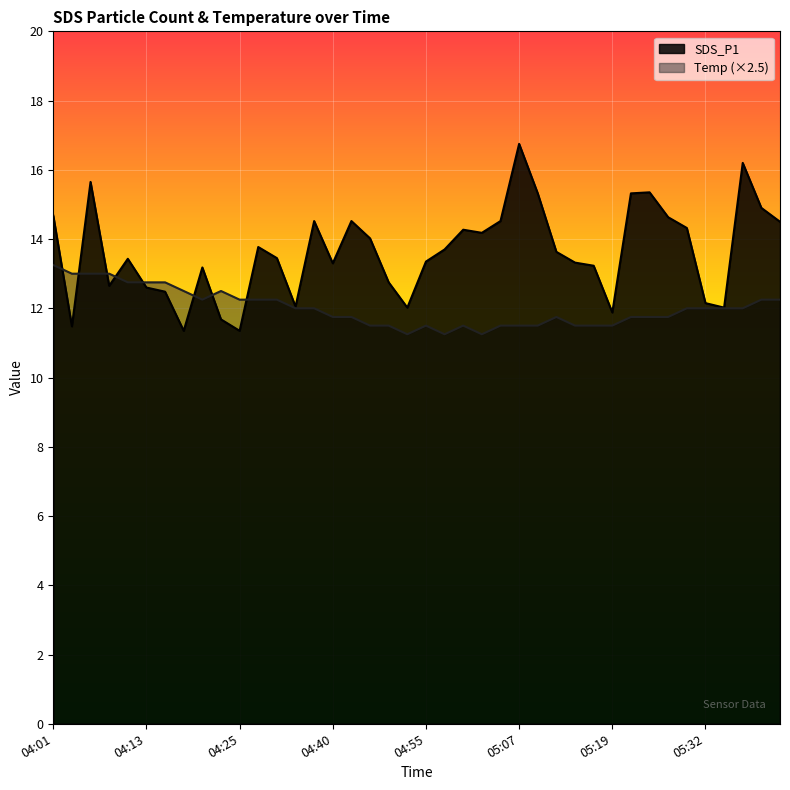

How many times do Temp and SDS_P1 cross each other?

8